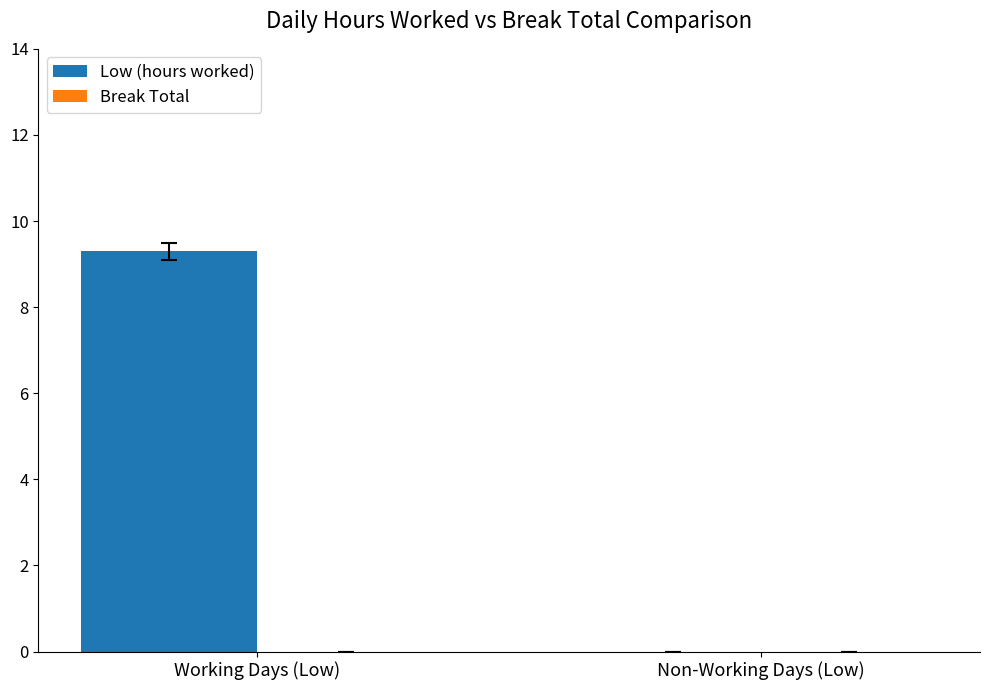

At which label does the data first exceed 9?

Working Days (Low)